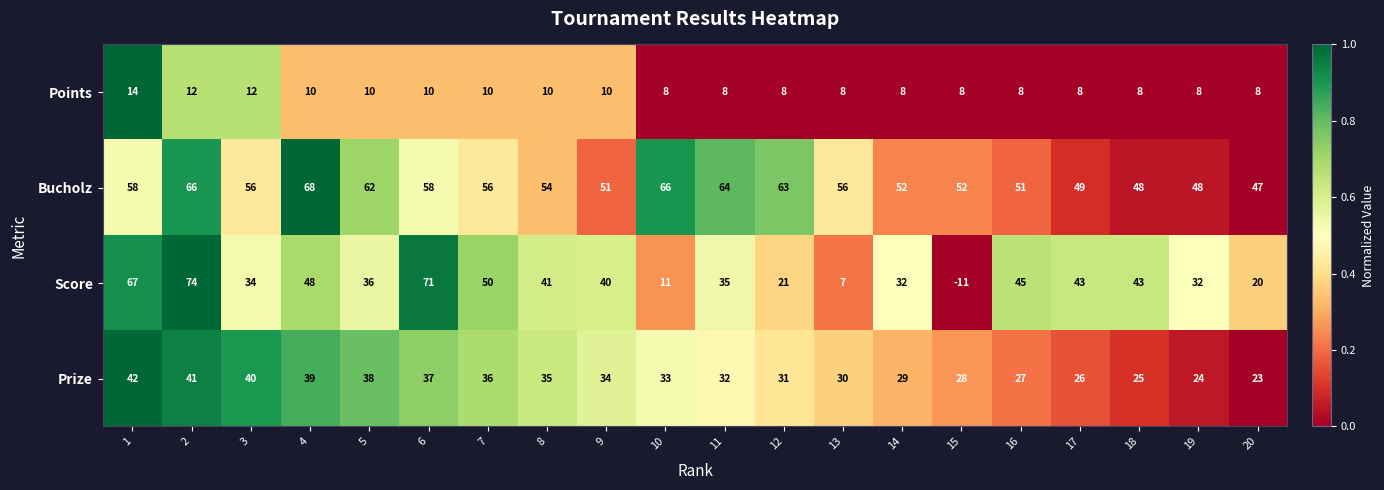

What is the minimum value shown in the chart?

-11